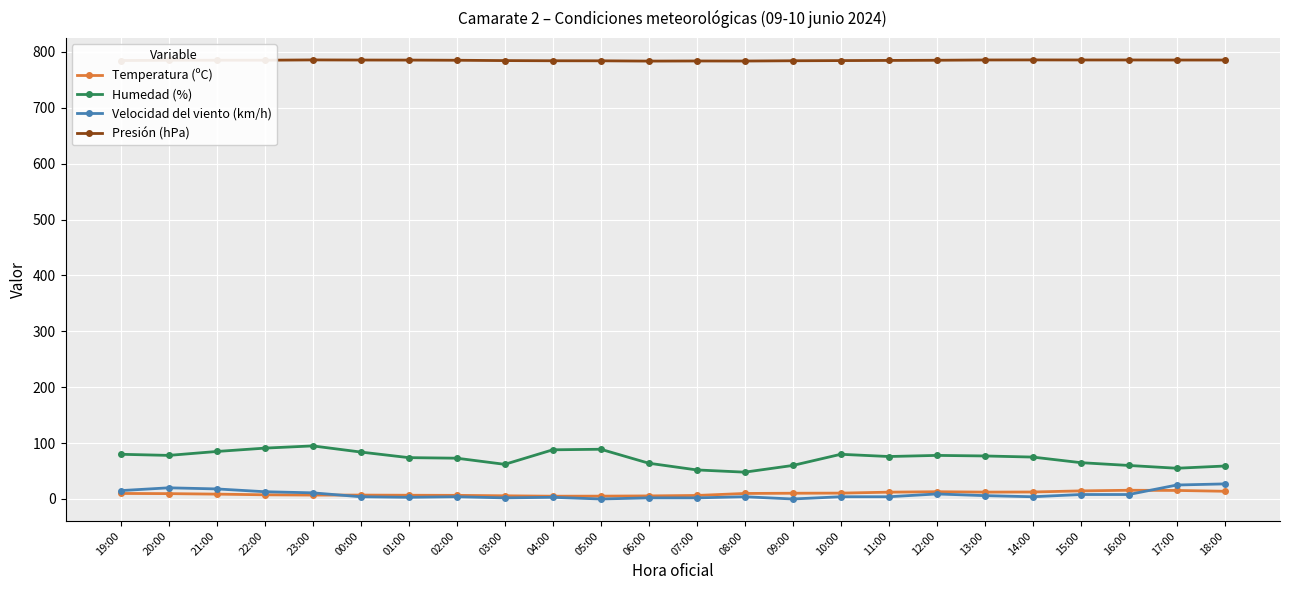

What is the lowest value of the Humedad (%) series?

48.0